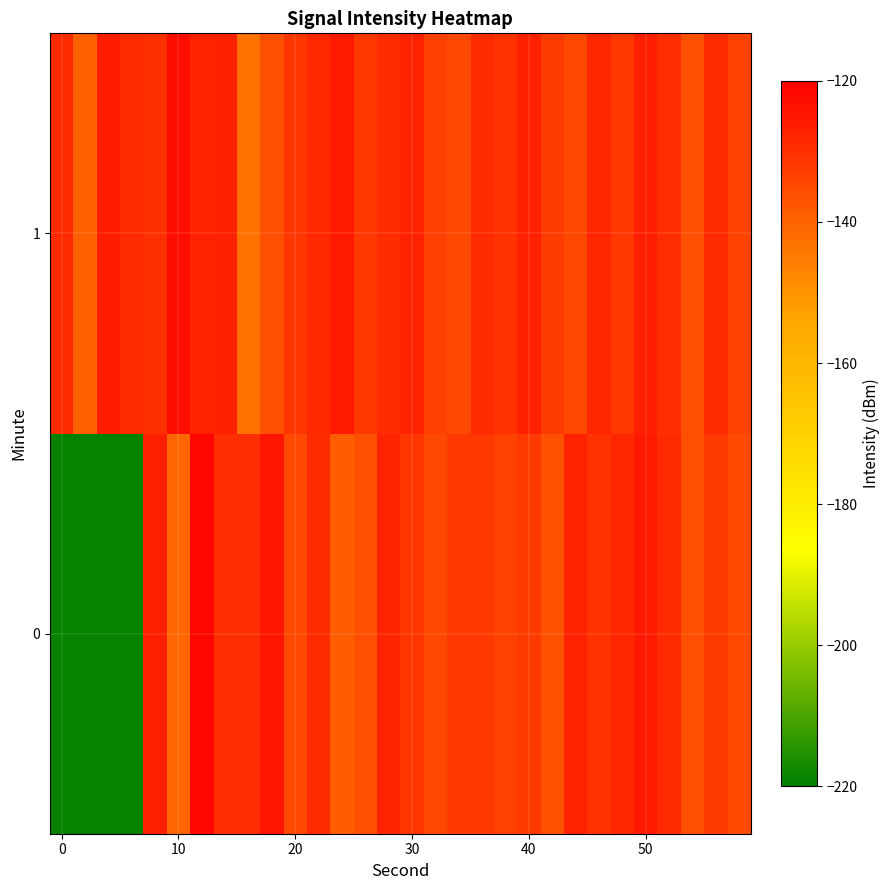

How many series are shown in this chart?

2